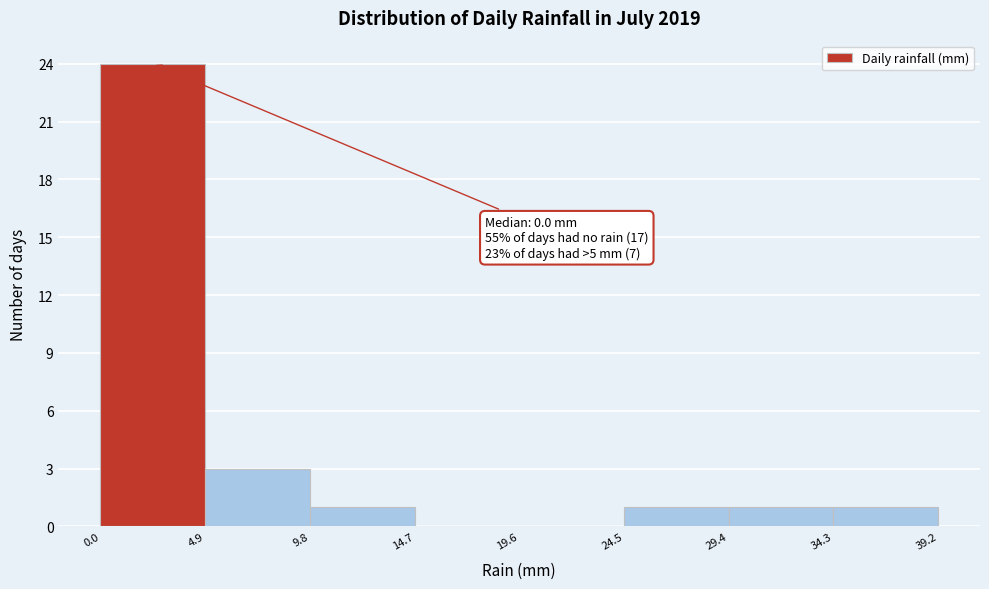

Which range on the x-axis has the tallest bar?

0.0 to 4.9